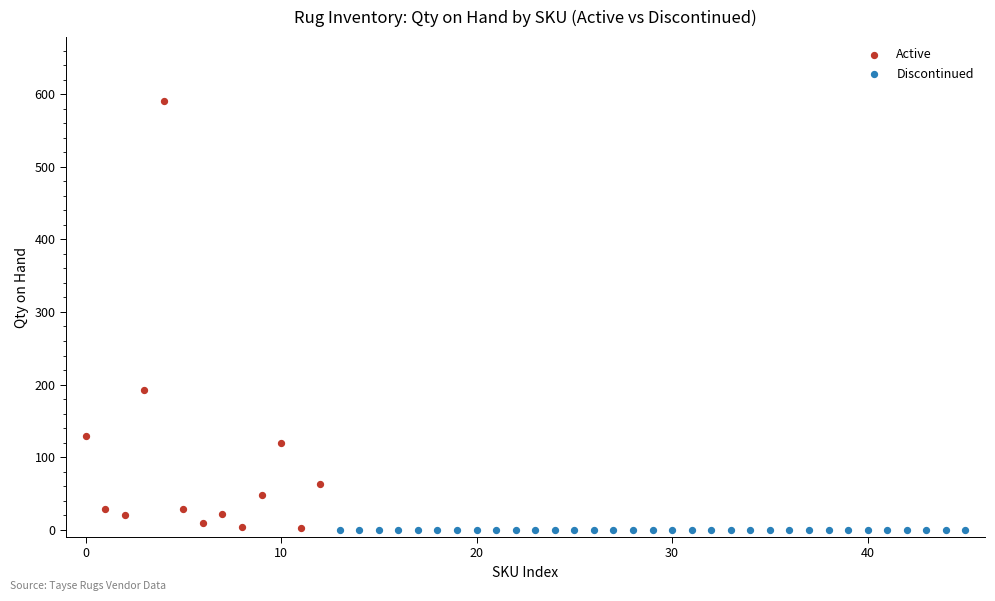

Which series contains the highest Y value?

Active